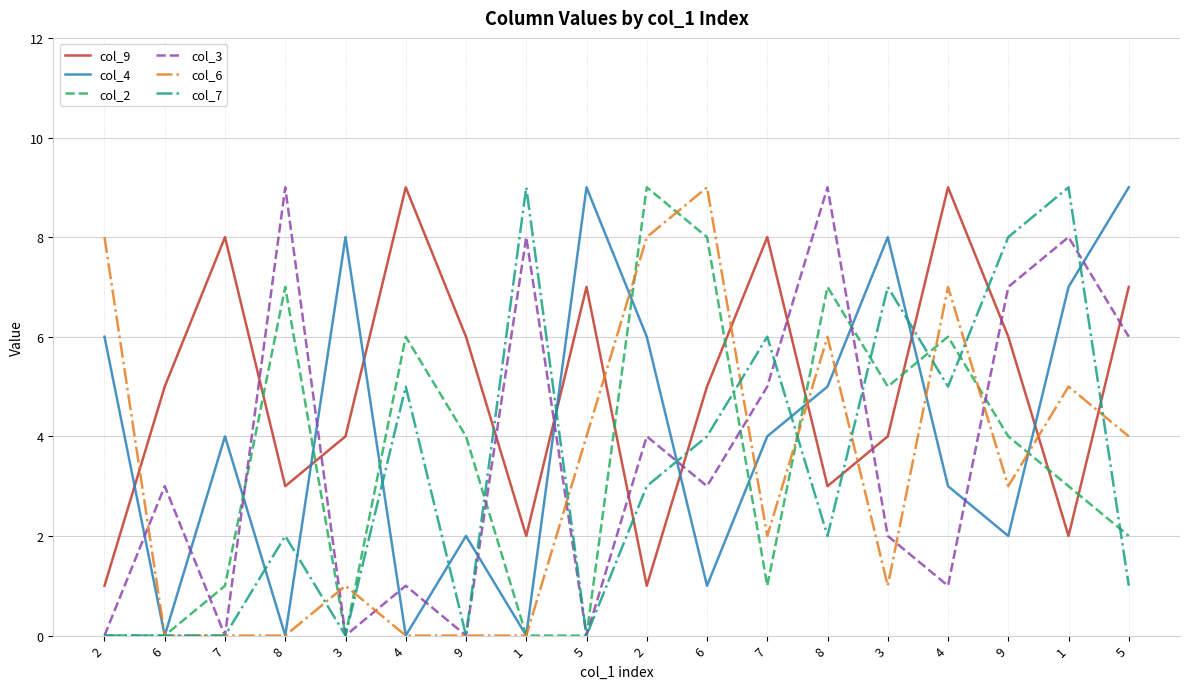

Reading left to right, what are all the values shown in this chart?

col_9: 1	5	8	3	4	9	6	2	7	1	5	8	3	4	9	6	2	7
col_4: 6	0	4	0	8	0	2	0	9	6	1	4	5	8	3	2	7	9
col_2: 0	0	1	7	0	6	4	0	0	9	8	1	7	5	6	4	3	2
col_3: 0	3	0	9	0	1	0	8	0	4	3	5	9	2	1	7	8	6
col_6: 8	0	0	0	1	0	0	0	4	8	9	2	6	1	7	3	5	4
col_7: 0	0	0	2	0	5	0	9	0	3	4	6	2	7	5	8	9	1